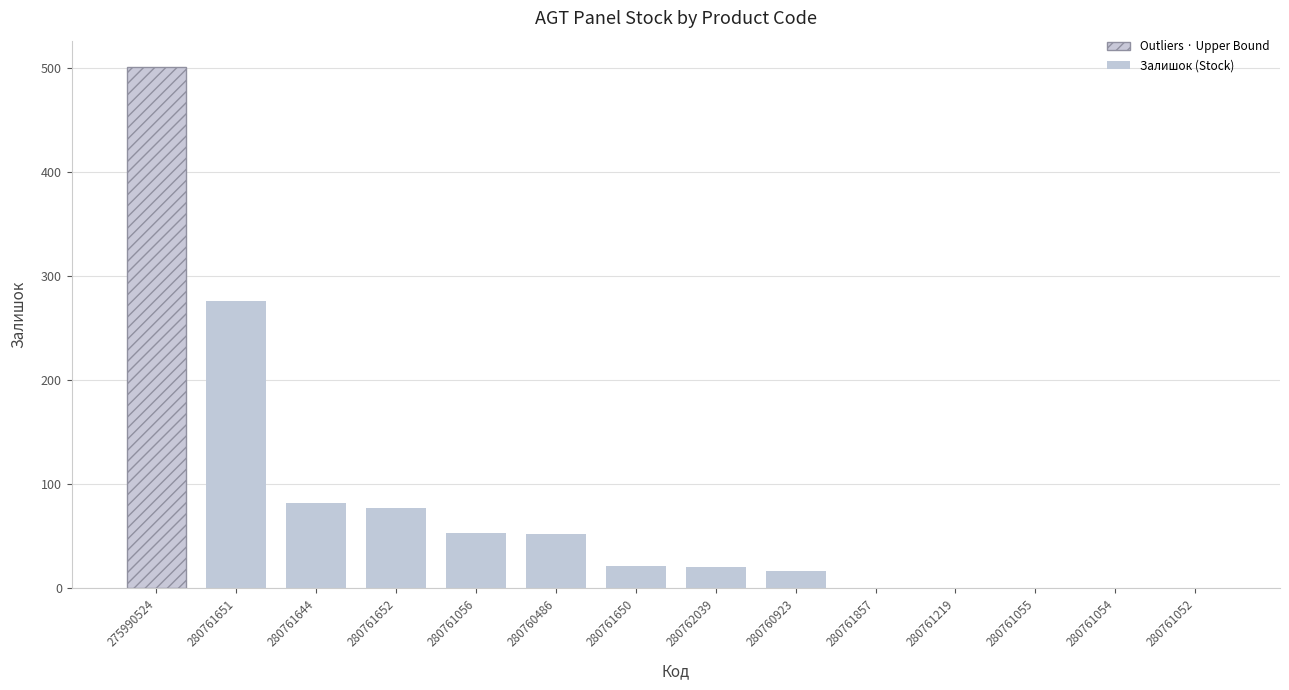

Approximately how many times larger is the value at 280761651 compared to 280760486?

5.3